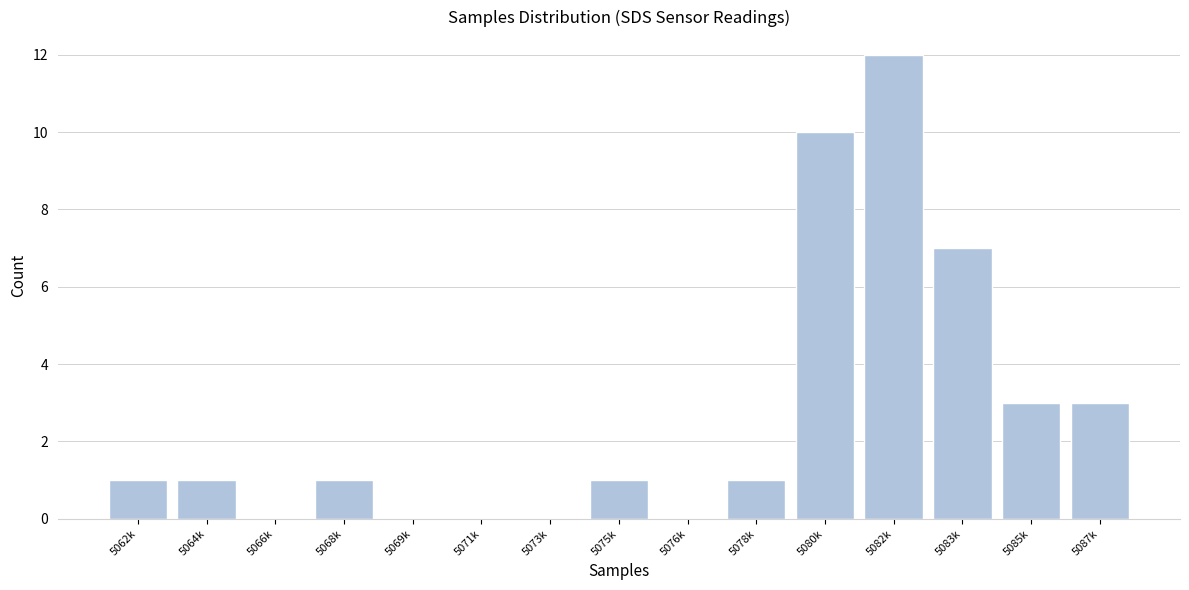

Reading left to right, extract all data points from this chart.

5062k=1	5064k=1	5066k=0	5068k=1	5069k=0	5071k=0	5073k=0	5075k=1	5076k=0	5078k=1	5080k=10	5082k=12	5083k=7	5085k=3	5087k=3